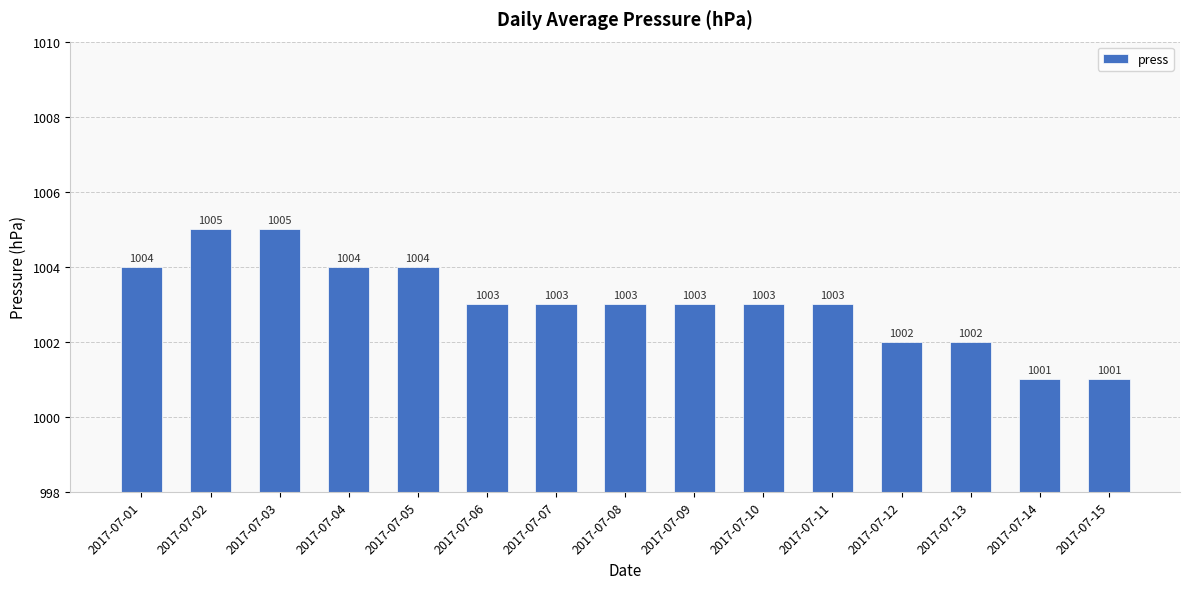

What is the ratio of the value at 2017-07-02 to the value at 2017-07-04?

1.0